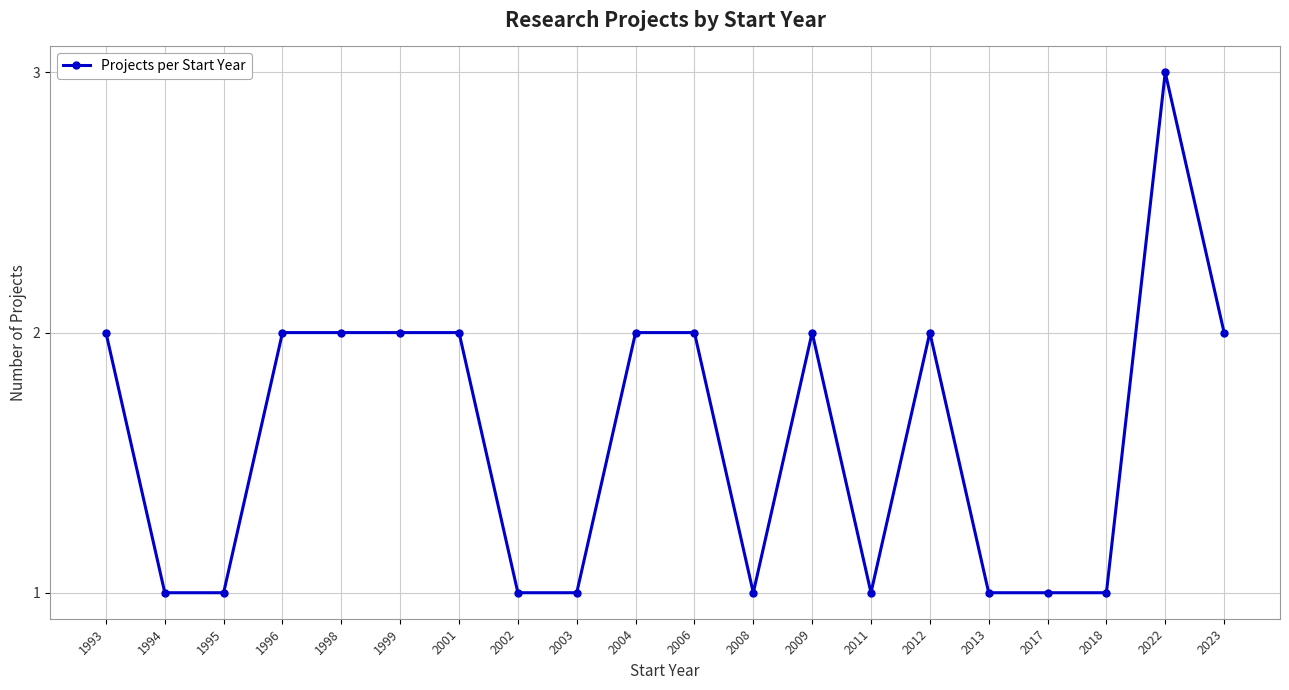

Approximately how many times larger is the value at 2001 compared to 2013?

2.0